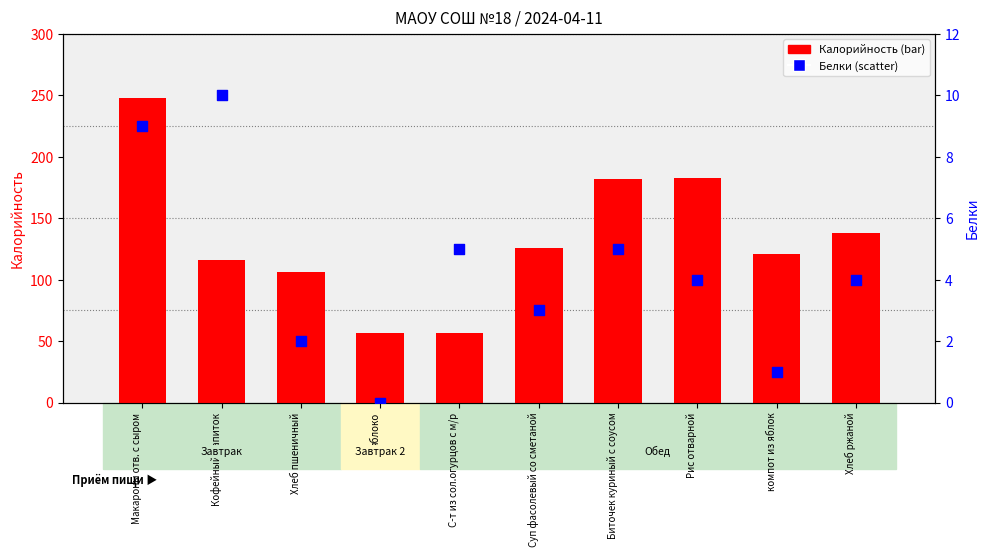

Which series reaches the minimum Y coordinate?

Белки